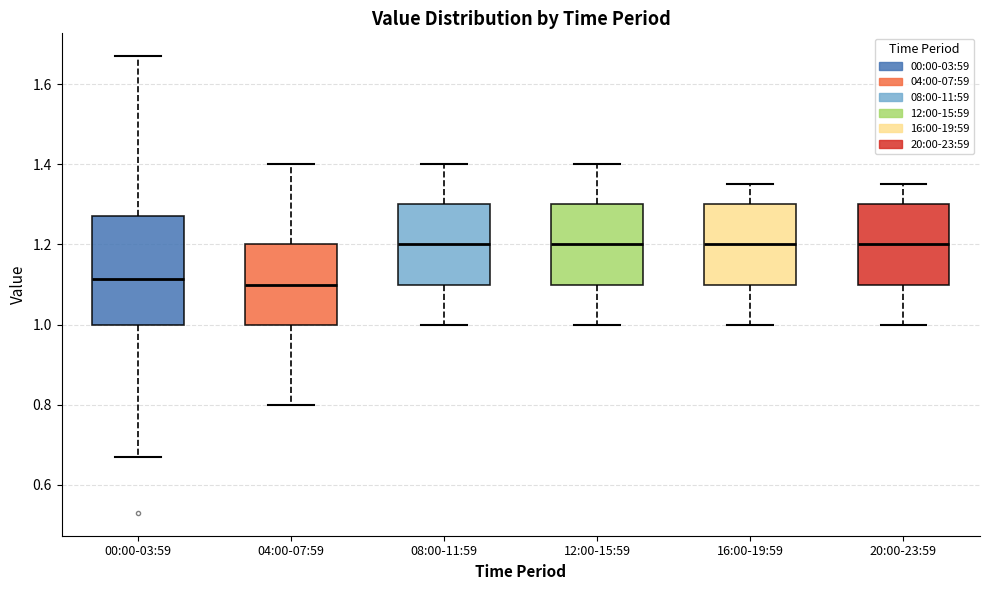

Which box is the tallest, from its lower edge to its upper edge?

00:00-03:59